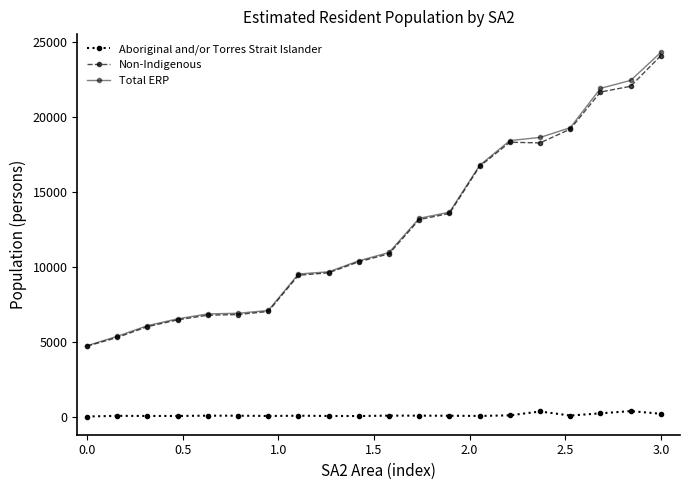

What is the minimum value for Non-Indigenous?

4716